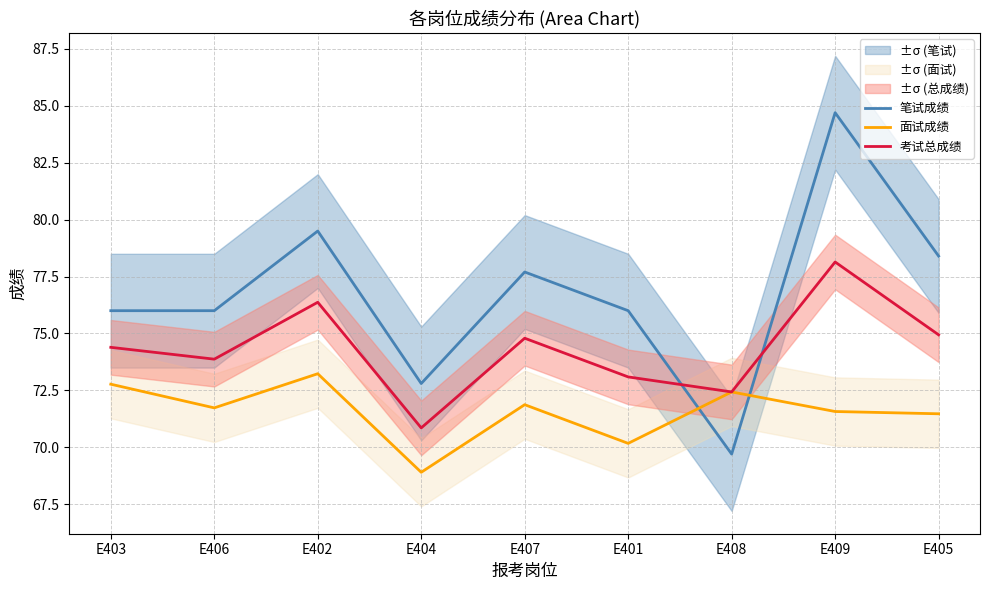

What is the label of the 1st point from the right?

E405